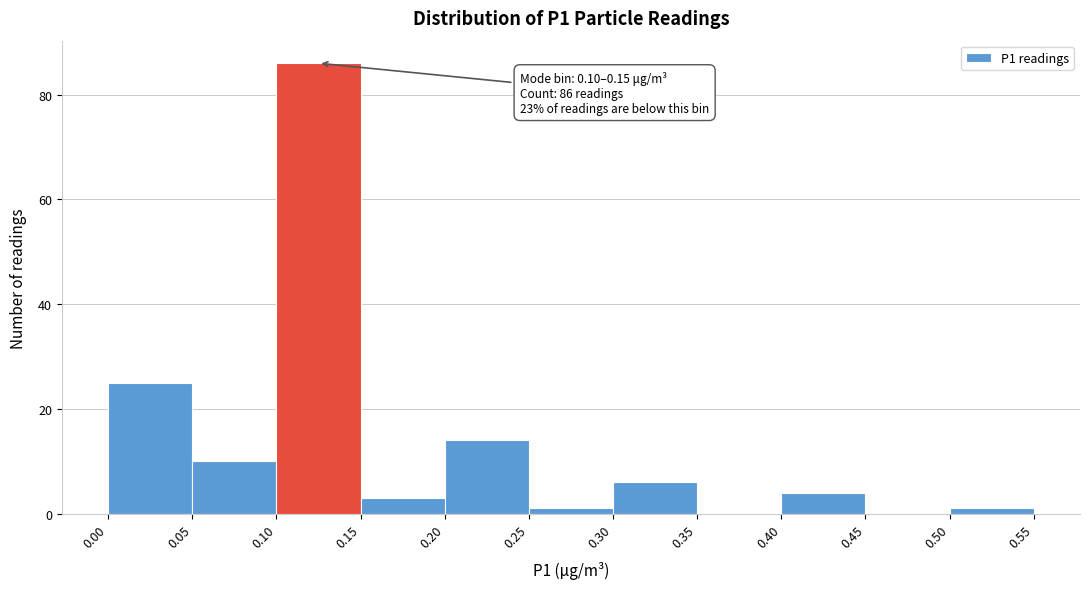

Which range on the x-axis has the tallest bar?

0.10 to 0.15